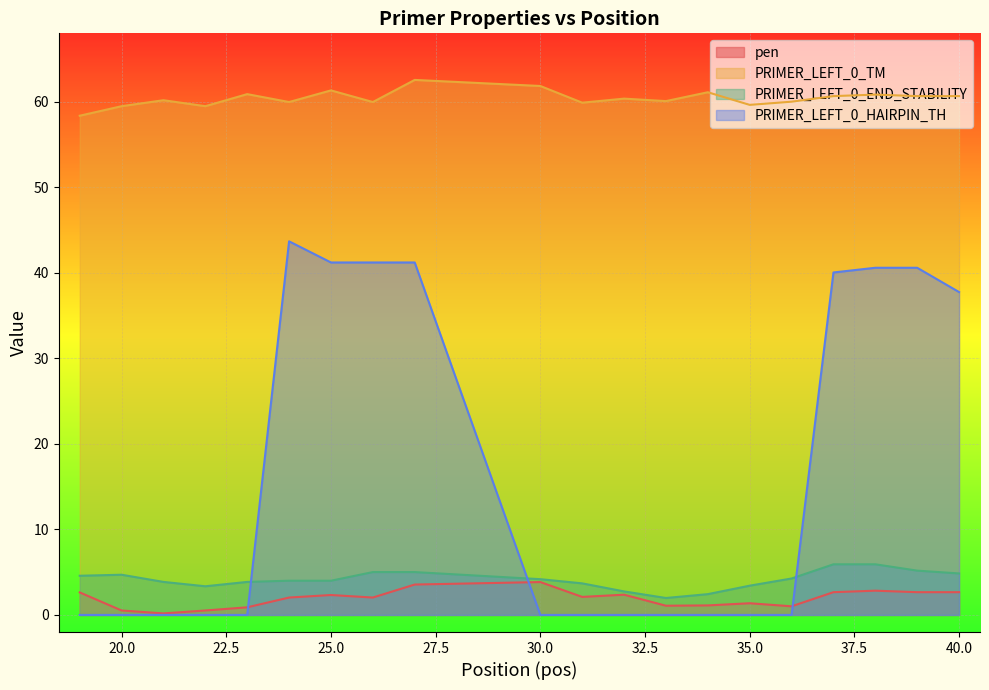

The PRIMER_LEFT_0_TM series shows 60.7 at 40.0. True or false?

True